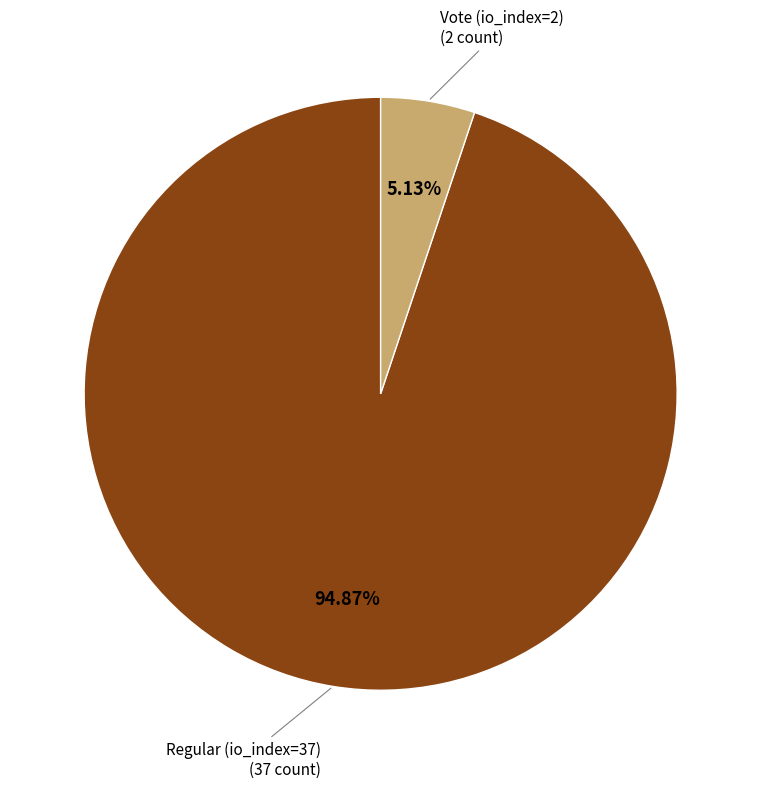

To the nearest percent, what is the average slice percentage?

50%